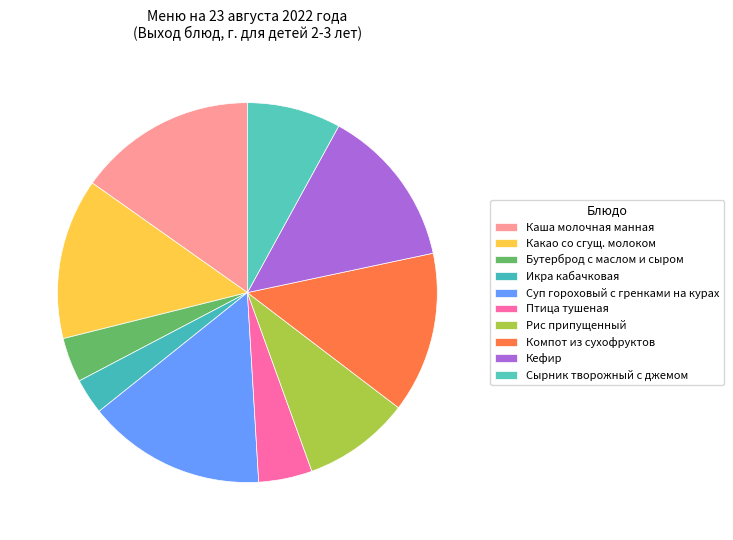

Which category has the biggest portion of the pie?

Каша молочная манная